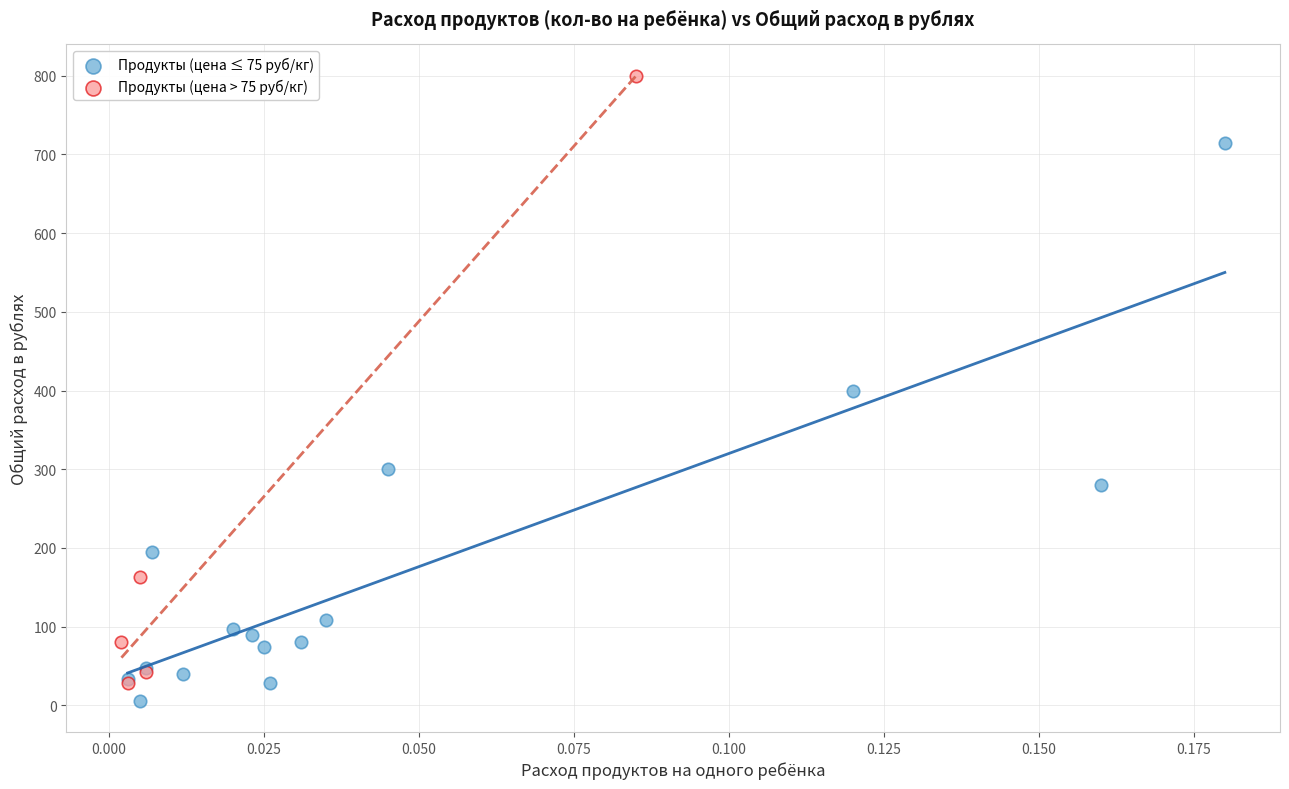

Which series reaches the maximum Y coordinate?

Продукты (цена > 75 руб/кг)